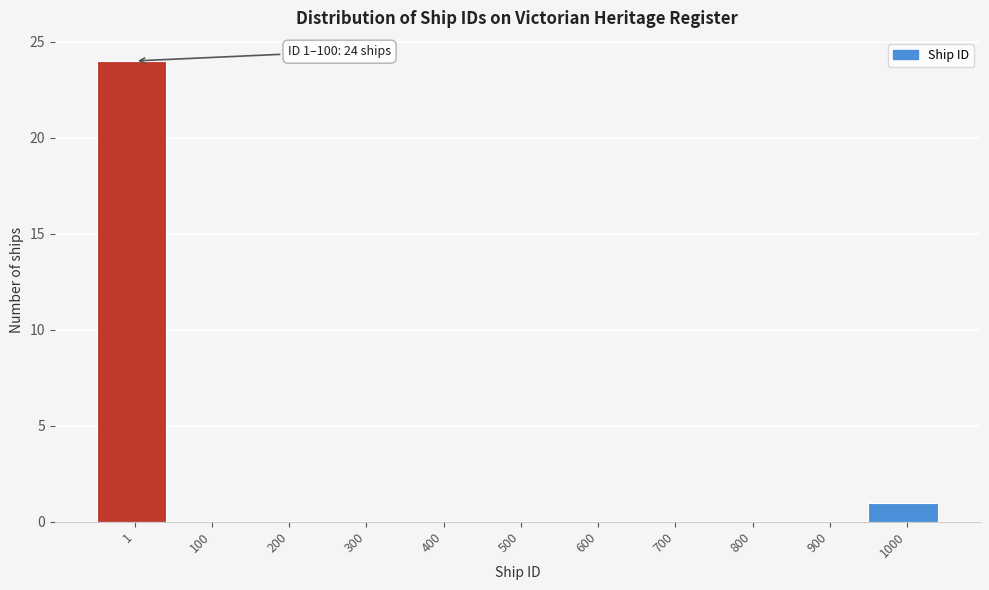

Reading left to right, list all the values displayed in this chart.

1=24	100=0	200=0	300=0	400=0	500=0	600=0	700=0	800=0	900=0	1000=1